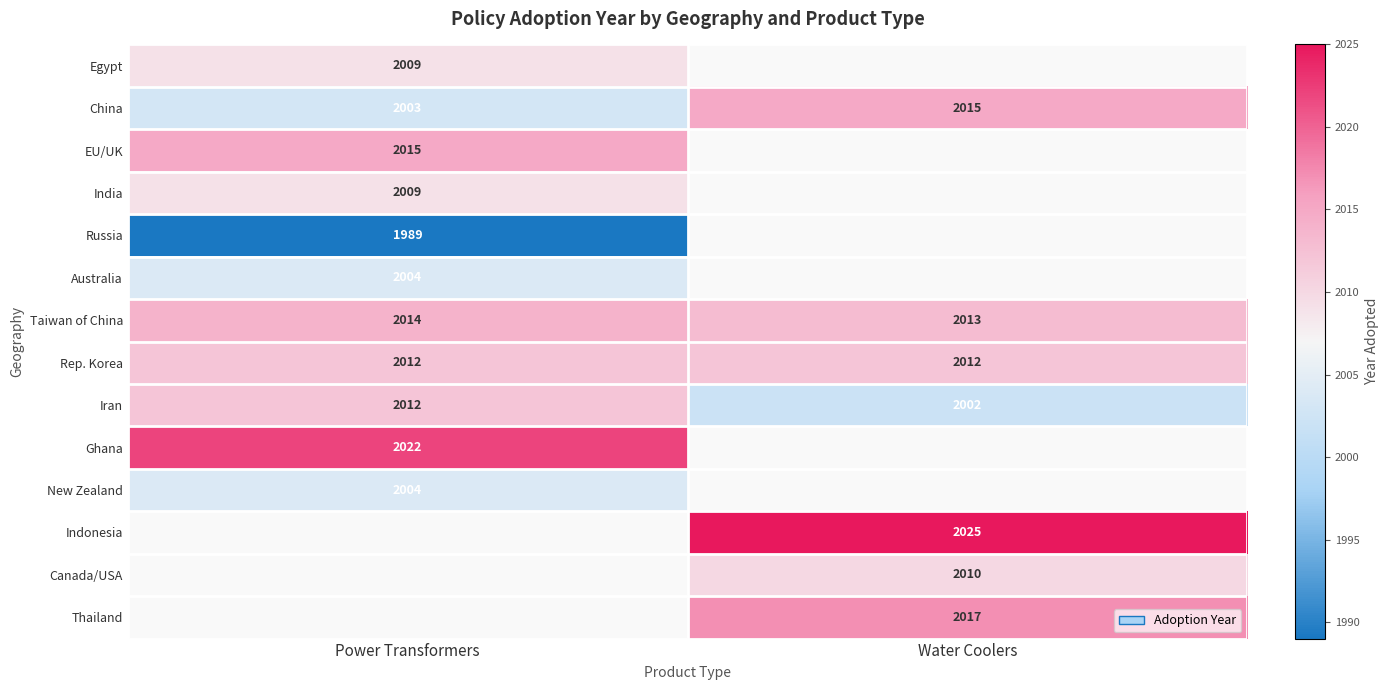

The value of China at Water Coolers is 3501. True or false?

False